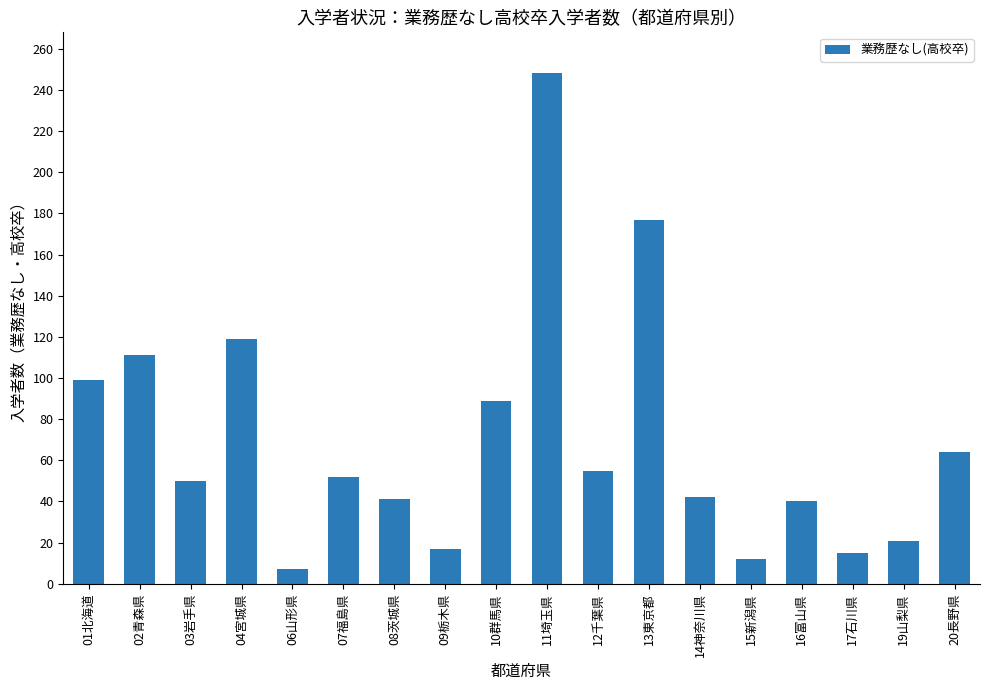

Which has a higher value, 04宮城県 or 15新潟県?

04宮城県